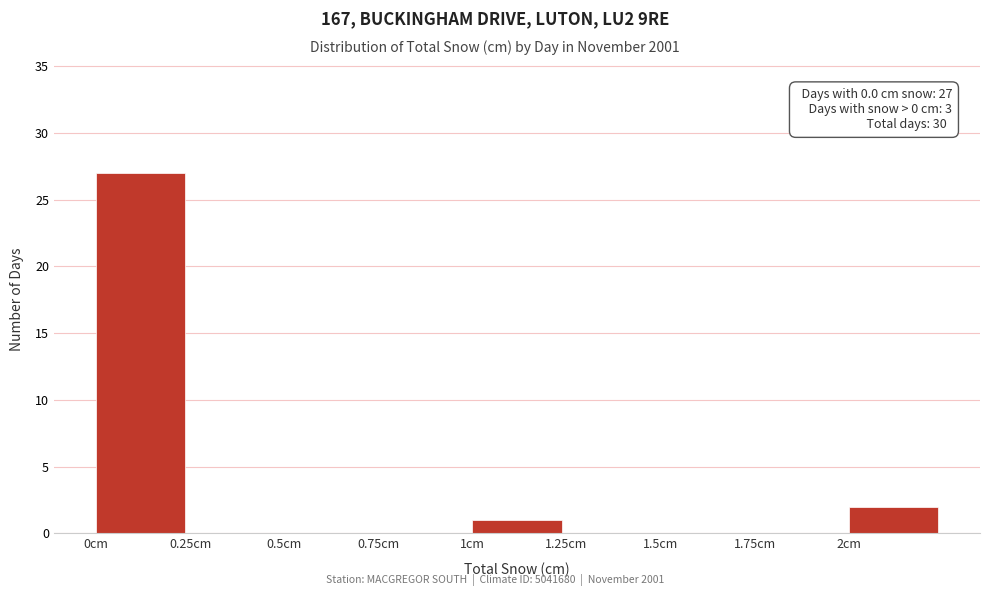

Which range on the x-axis has the tallest bar?

0.00 to 0.25